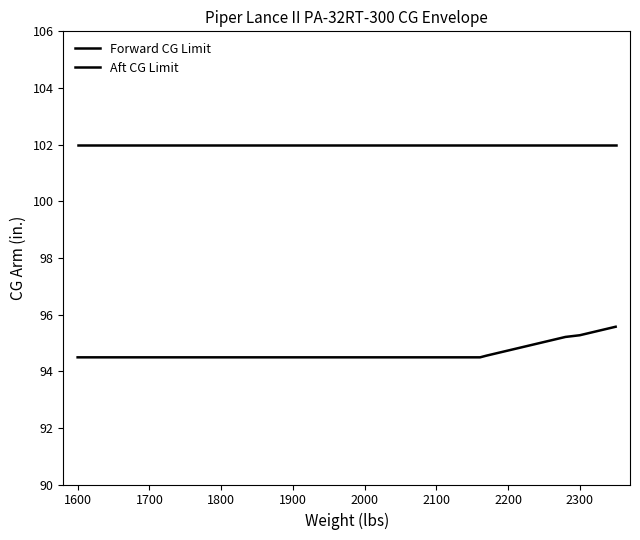

True or false: Forward CG Limit and Aft CG Limit cross at least once.

False